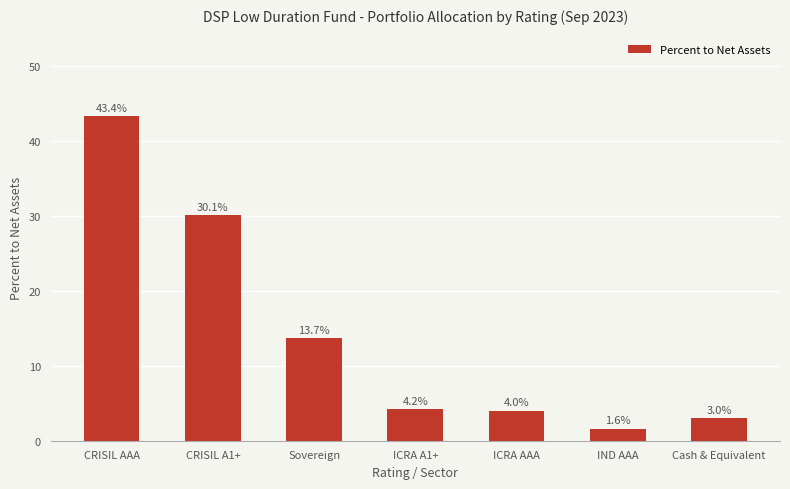

Rank the categories by value from lowest to highest.

IND AAA, Cash & Equivalent, ICRA AAA, ICRA A1+, Sovereign, CRISIL A1+, CRISIL AAA